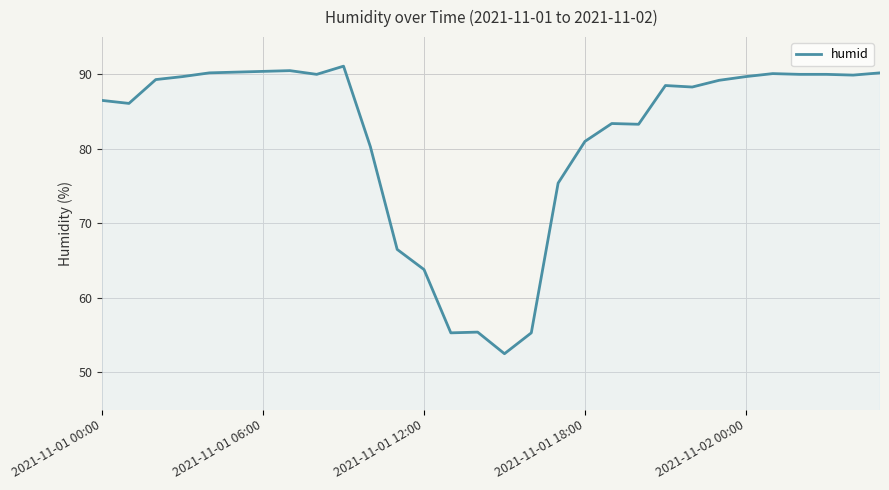

What is the difference between the maximum and minimum values?

38.6